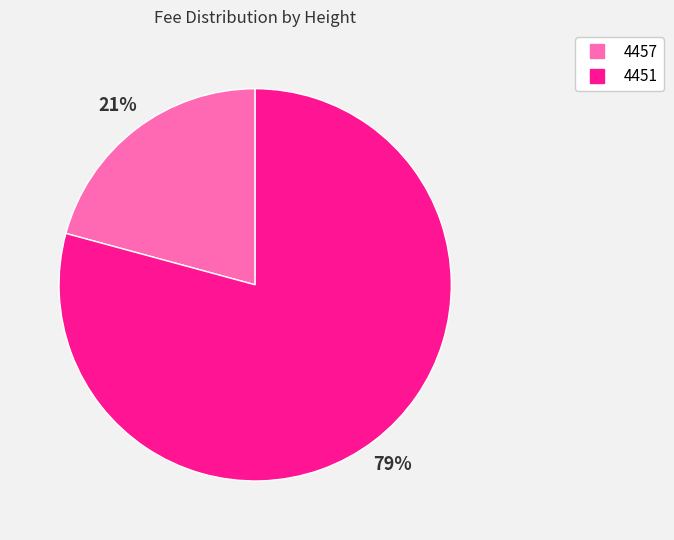

Combined, do 4451 and 4457 account for over 50%?

Yes